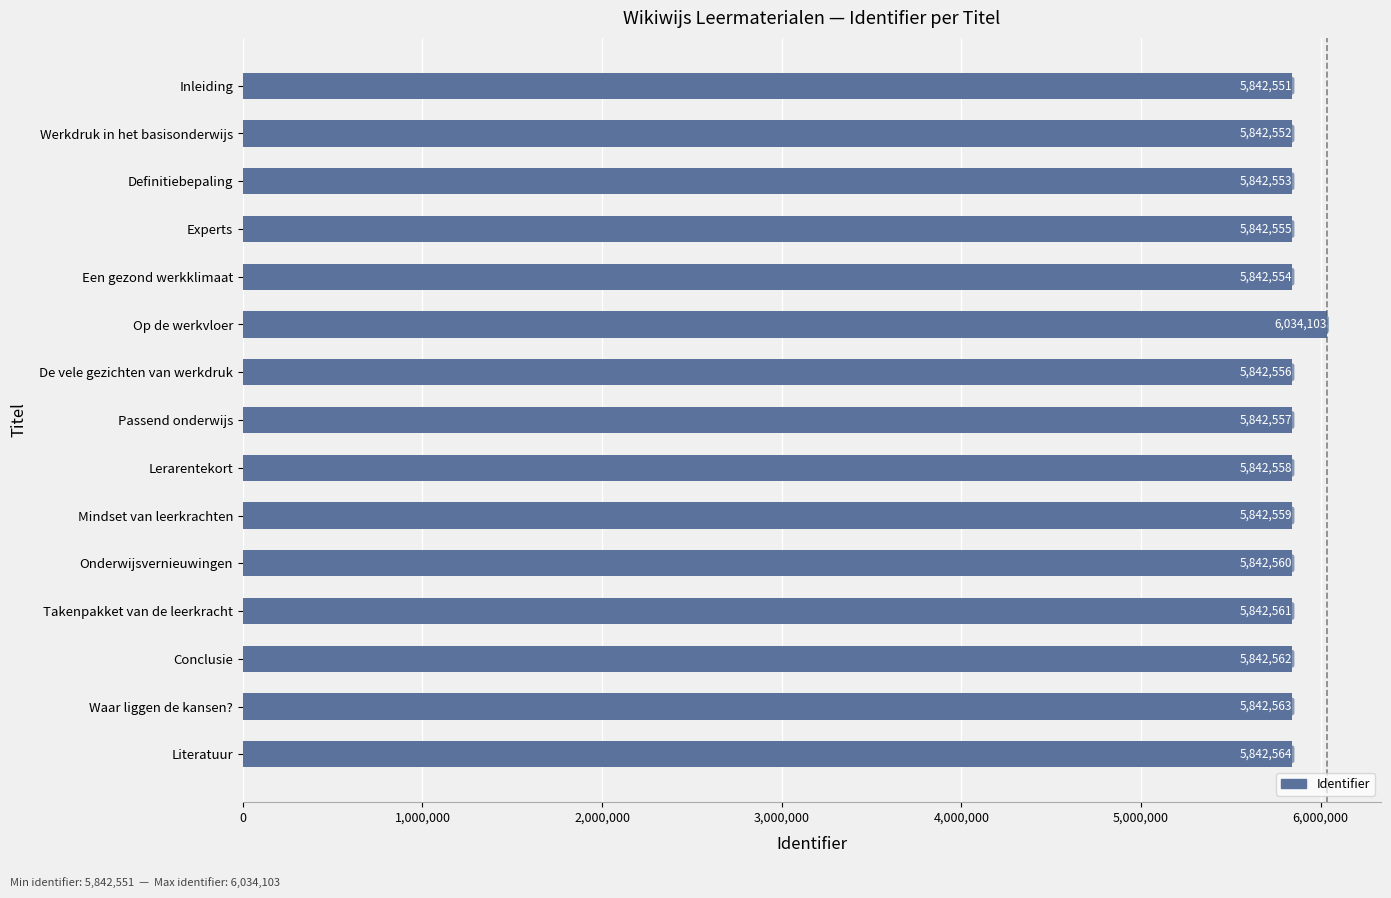

What is the minimum value shown in the chart?

5842551